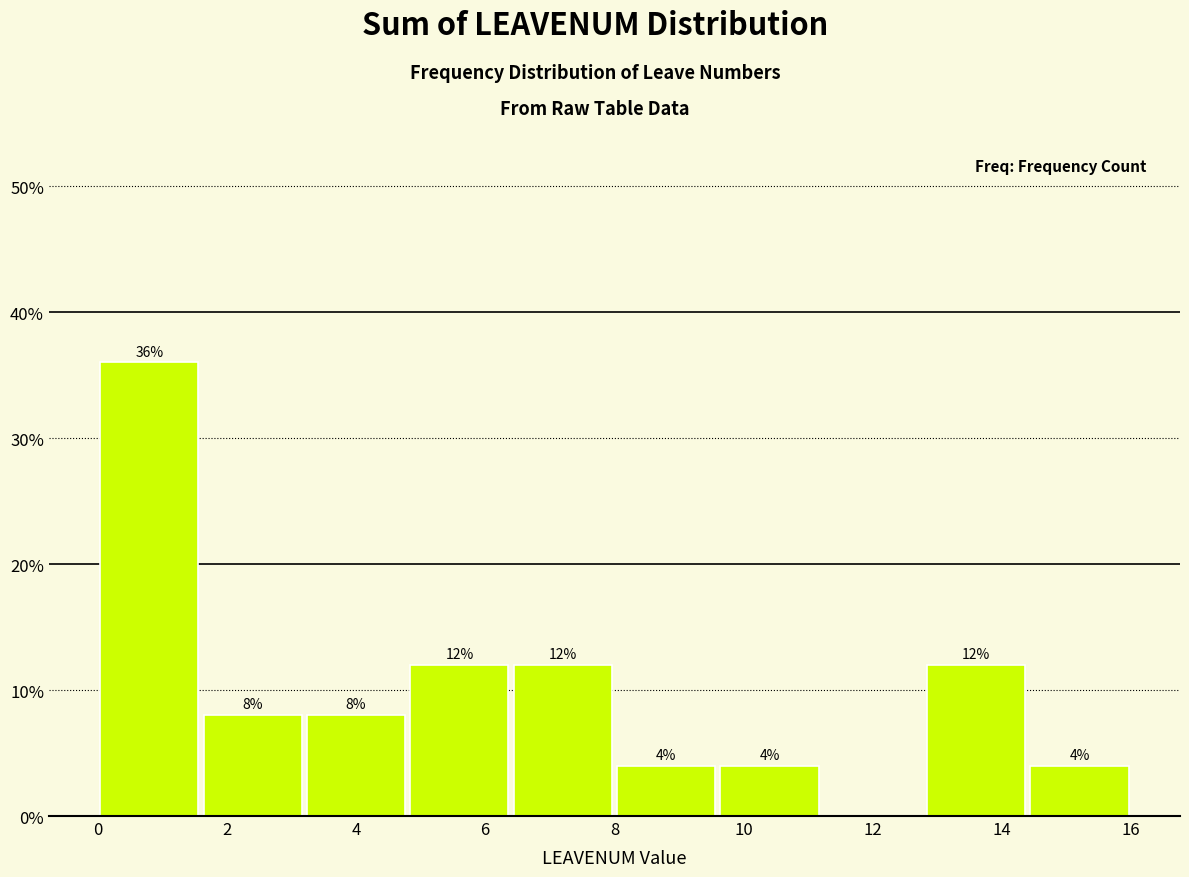

Which range on the x-axis has the tallest bar?

0.0 to 1.6